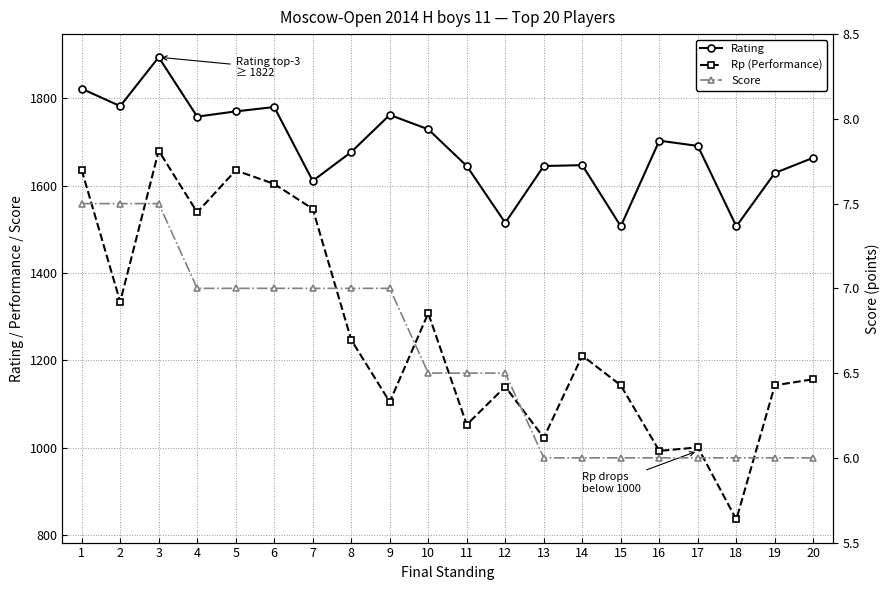

Reading left to right, what are all the values shown in this chart?

Rating: 1822.0	1782.0	1894.0	1758.0	1770.0	1780.0	1611.0	1677.0	1762.0	1729.0	1645.0	1515.0	1645.0	1647.0	1507.0	1703.0	1691.0	1507.0	1629.0	1664.0
Rp (Performance): 1636.0	1334.0	1680.0	1539.0	1635.0	1604.0	1547.0	1247.0	1105.0	1308.0	1053.0	1140.0	1023.0	1211.0	1143.0	993.0	1001.0	836.0	1143.0	1157.0
Score: 7.5	7.5	7.5	7.0	7.0	7.0	7.0	7.0	7.0	6.5	6.5	6.5	6.0	6.0	6.0	6.0	6.0	6.0	6.0	6.0